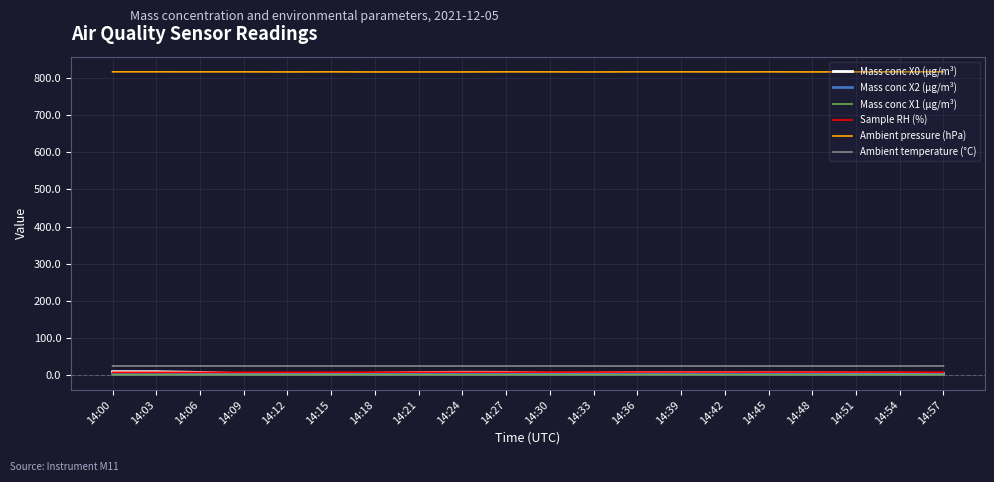

What is the smallest value displayed?

0.3